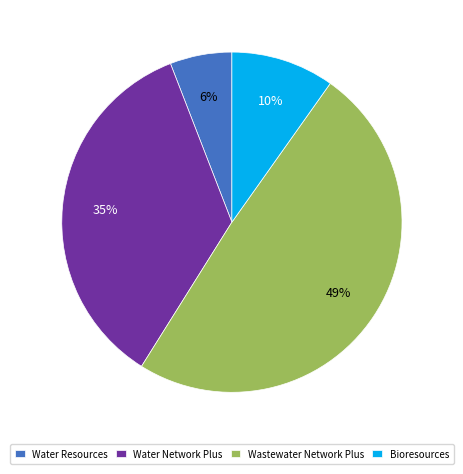

To the nearest percent, what portion does Water Network Plus represent?

35%